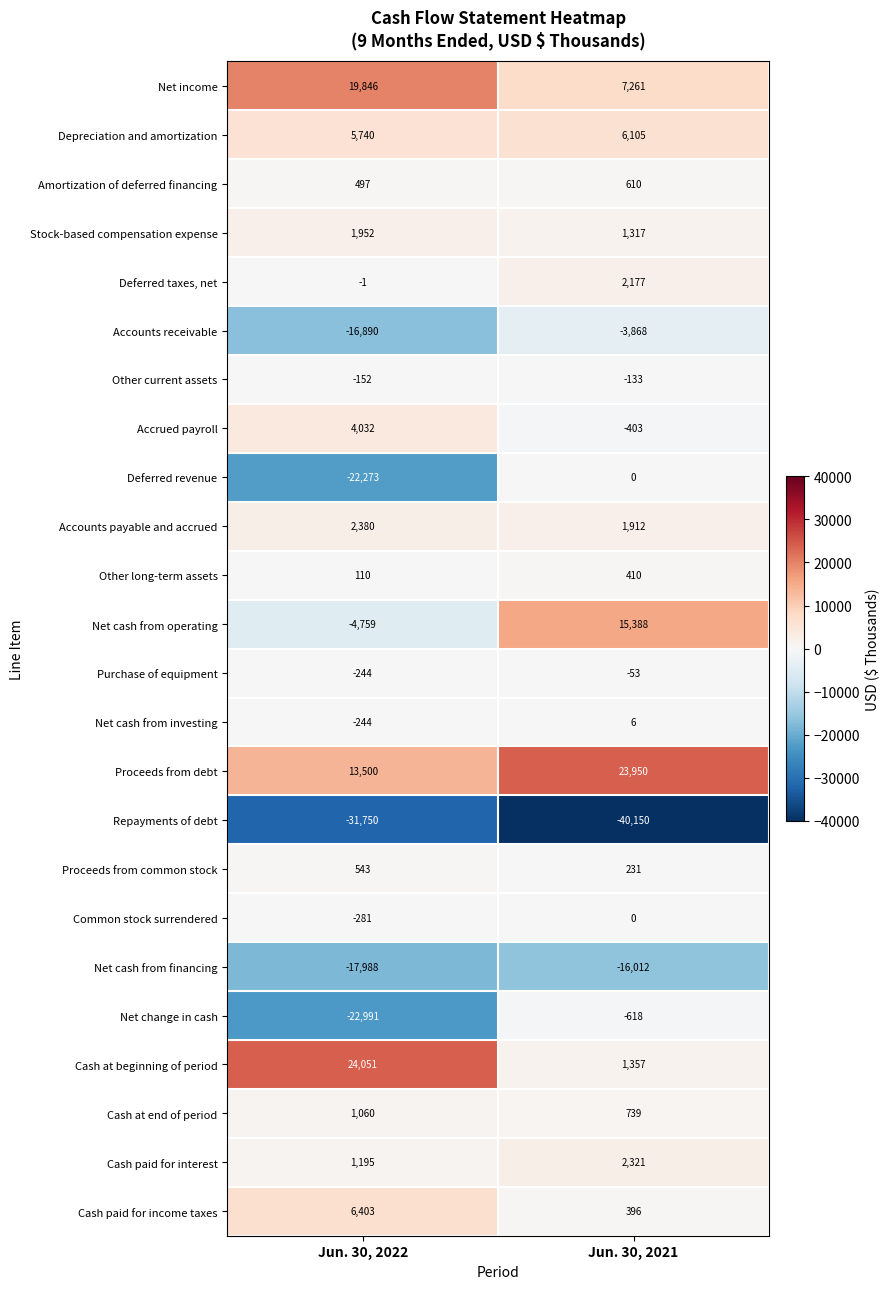

At which category does the chart reach its peak across all series?

Jun. 30, 2022